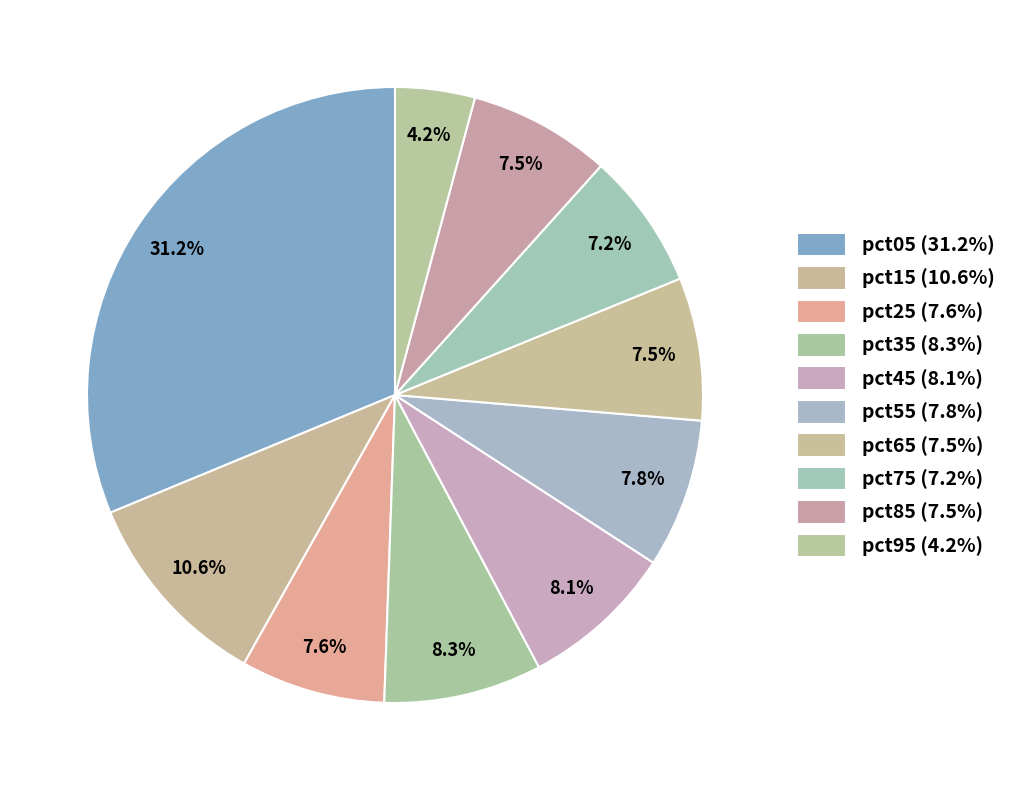

To the nearest percent, what portion does pct75 represent?

7%